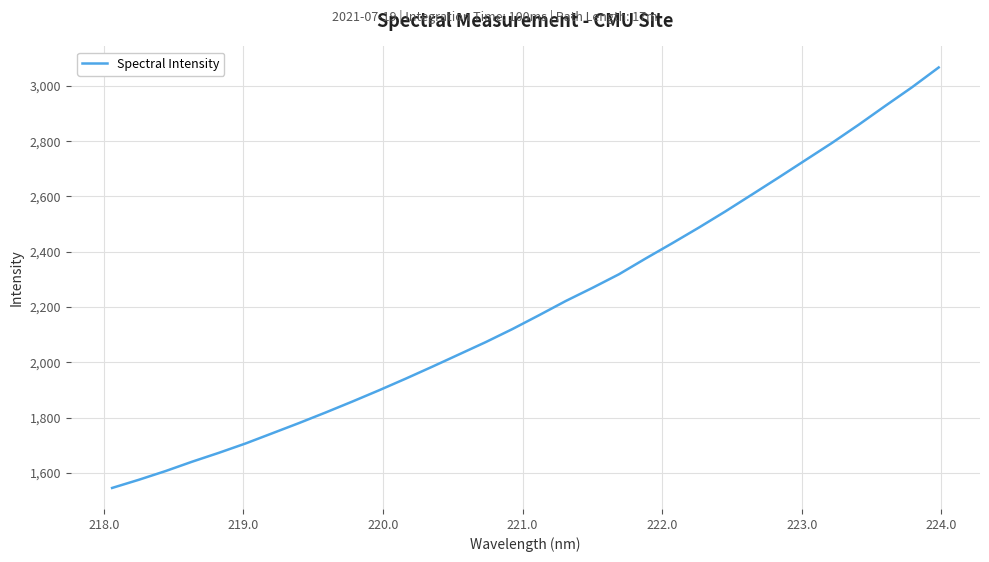

What is the difference between the maximum and minimum values?

1520.6